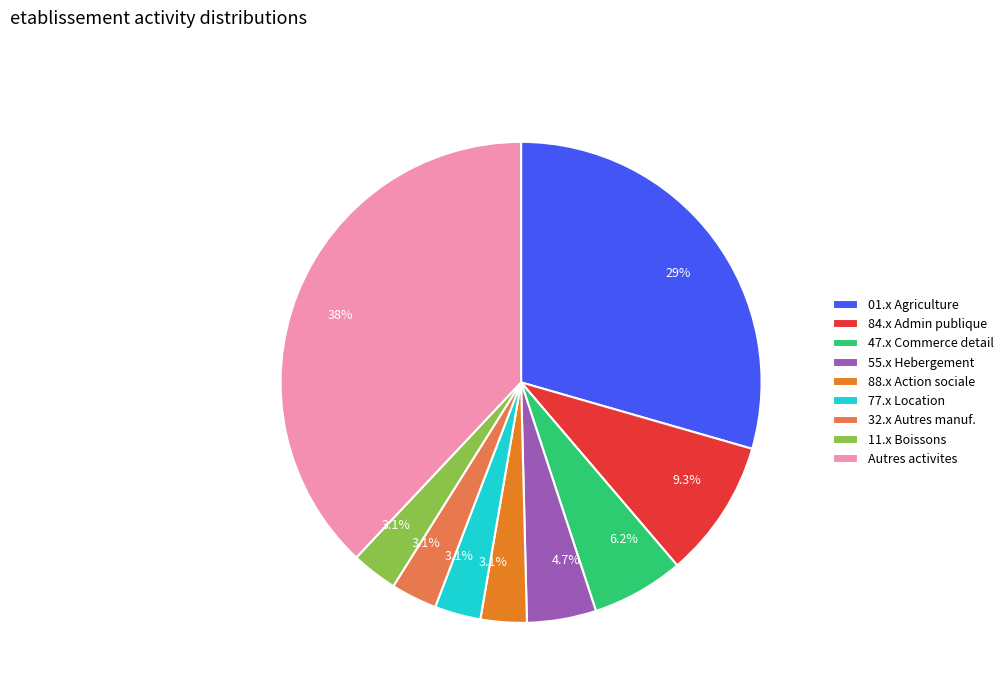

Do 88.x Action sociale and 77.x Location together represent more than half of the pie?

No